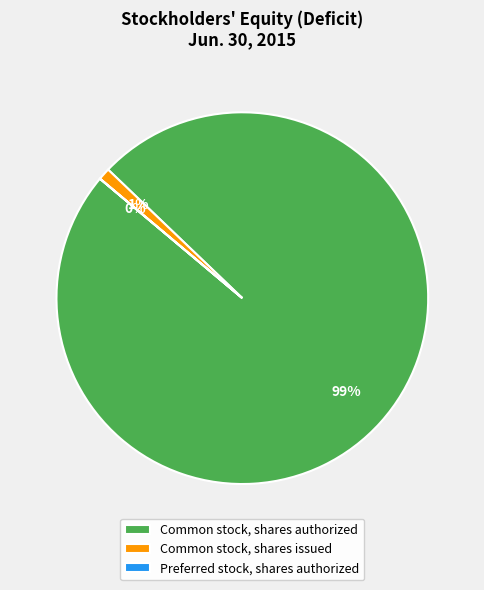

Which slice is the largest?

Common stock, shares authorized